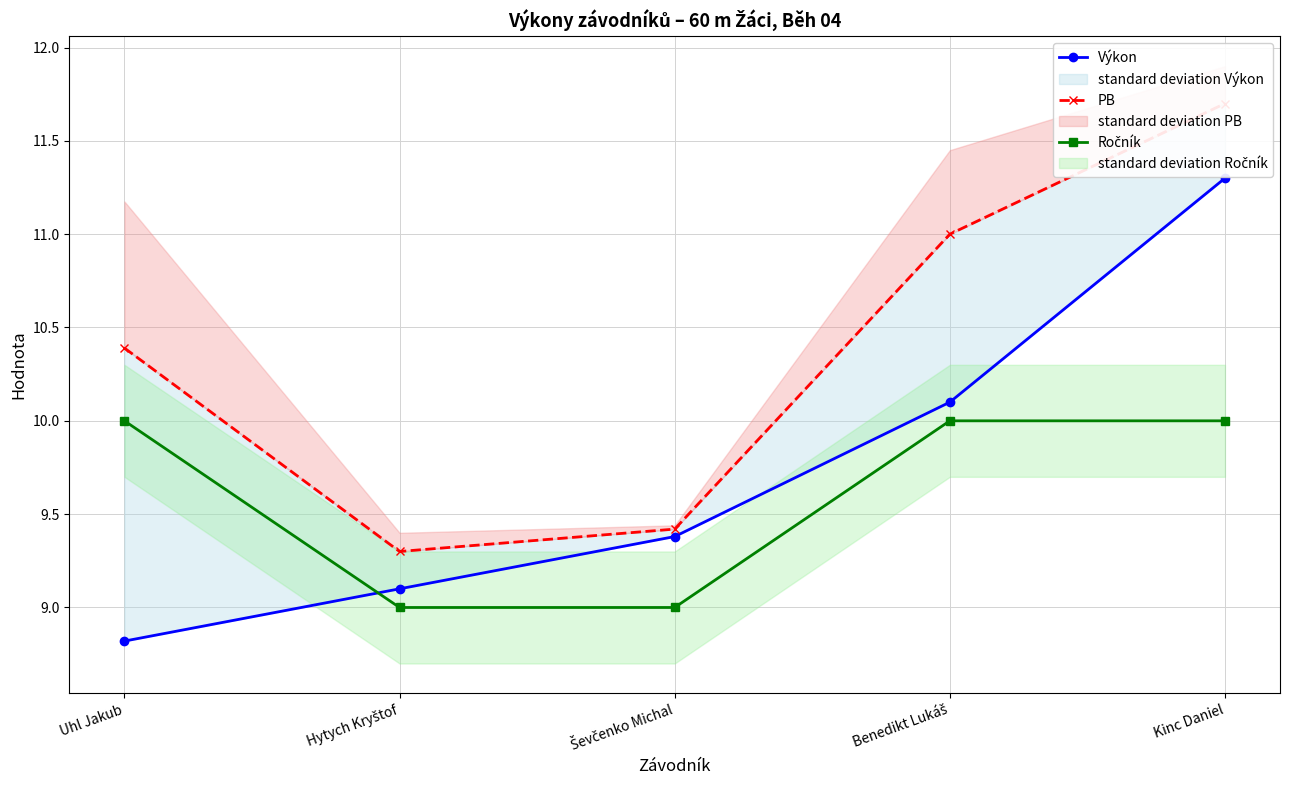

True or false: PB has more than 0 interior local peaks.

False